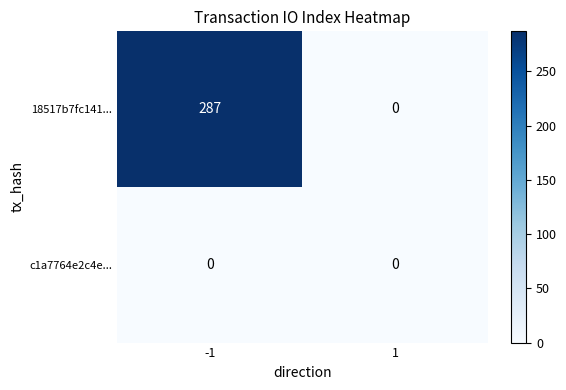

Which series changed the most between -1 and 1?

18517b7fc141...